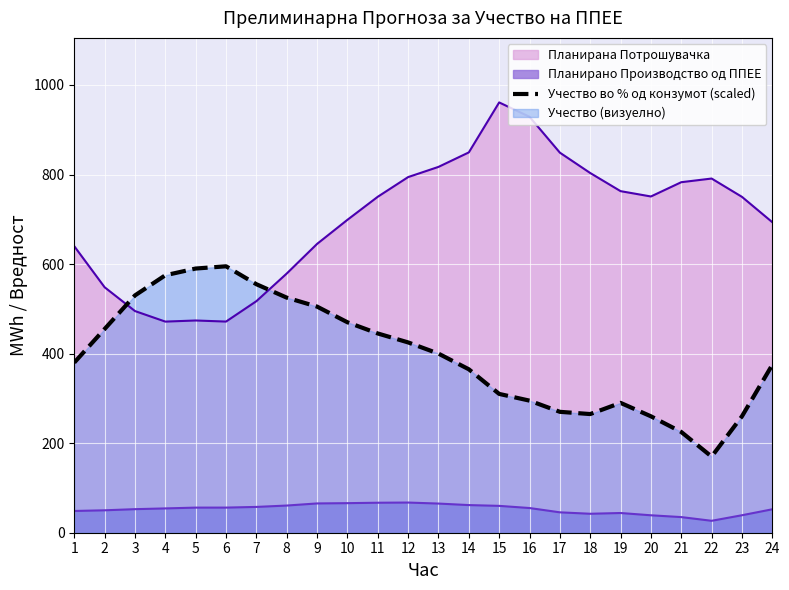

Does the chart display data point markers on the line(s)?

No